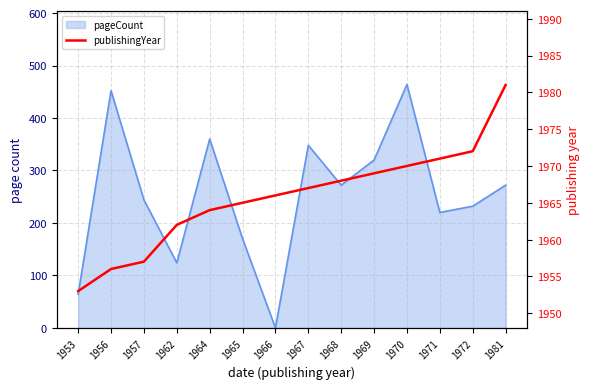

How many data points are less than 1967?

7